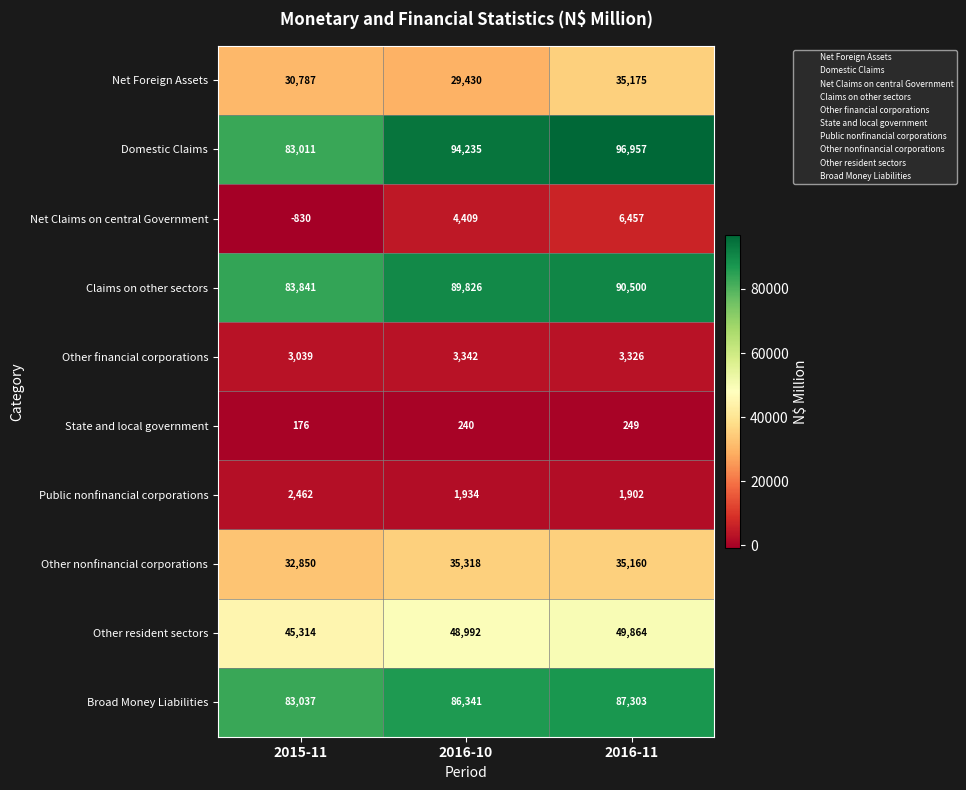

Reading left to right, transcribe all the data shown in this chart.

Net Foreign Assets: 30787	29430	35175
Domestic Claims: 83011	94235	96957
Net Claims on central Government: -830	4409	6457
Claims on other sectors: 83841	89826	90500
Other financial corporations: 3039	3342	3326
State and local government: 176	240	249
Public nonfinancial corporations: 2462	1934	1902
Other nonfinancial corporations: 32850	35318	35160
Other resident sectors: 45314	48992	49864
Broad Money Liabilities: 83037	86341	87303